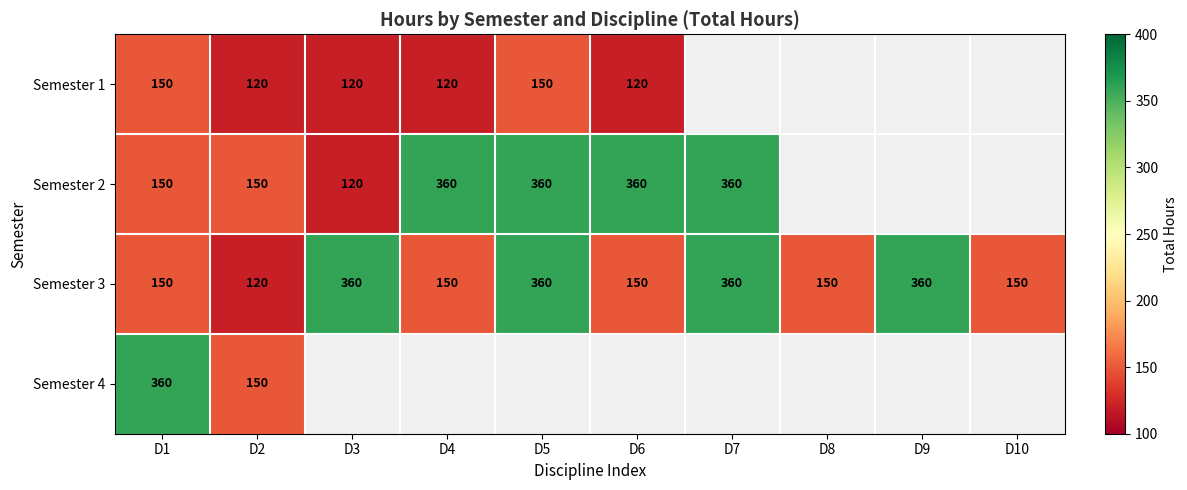

Which category has the lowest value across all series?

D7